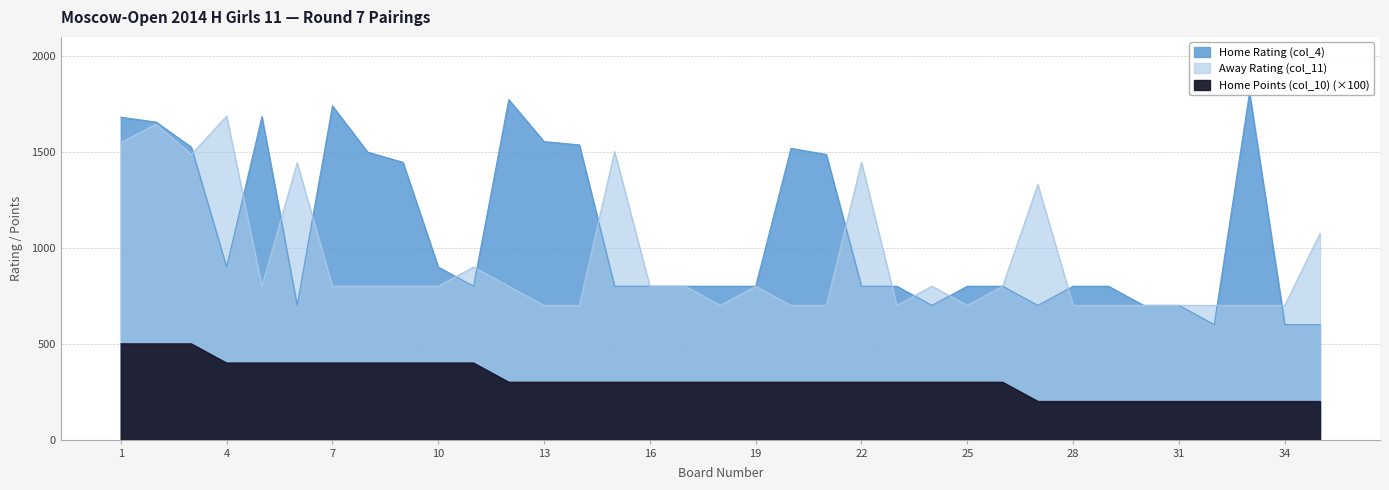

What is the greatest value displayed?

1809